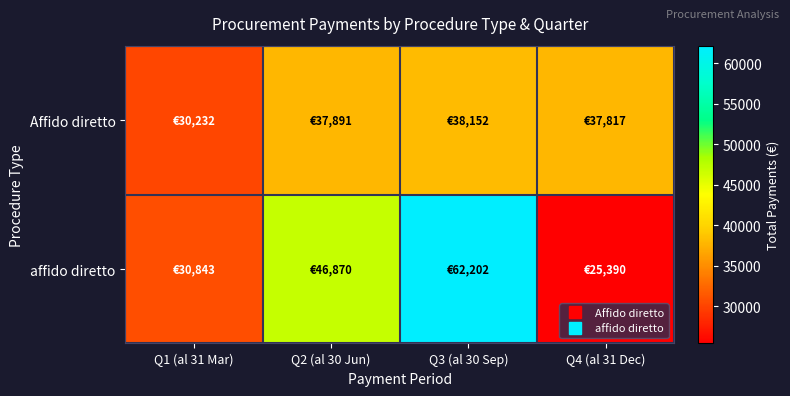

Reading left to right, extract all data points from this chart.

Affido diretto: Q1 (al 31 Mar)=30231.8	Q2 (al 30 Jun)=37890.7	Q3 (al 30 Sep)=38152.0	Q4 (al 31 Dec)=37817.3
affido diretto: Q1 (al 31 Mar)=30843.2	Q2 (al 30 Jun)=46869.9	Q3 (al 30 Sep)=62202.2	Q4 (al 31 Dec)=25390.0